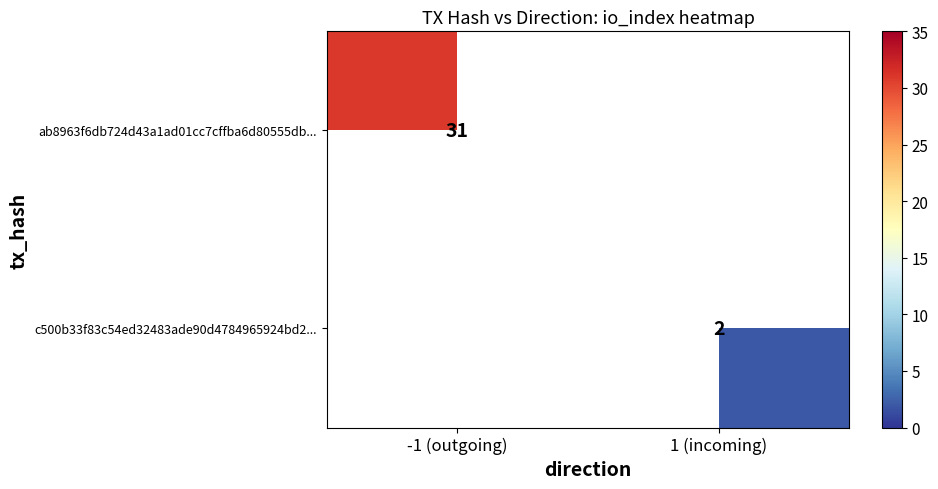

The ab8963f6db724d43a1ad01cc7cffba6d80555db... series shows 31 at -1 (outgoing). True or false?

True